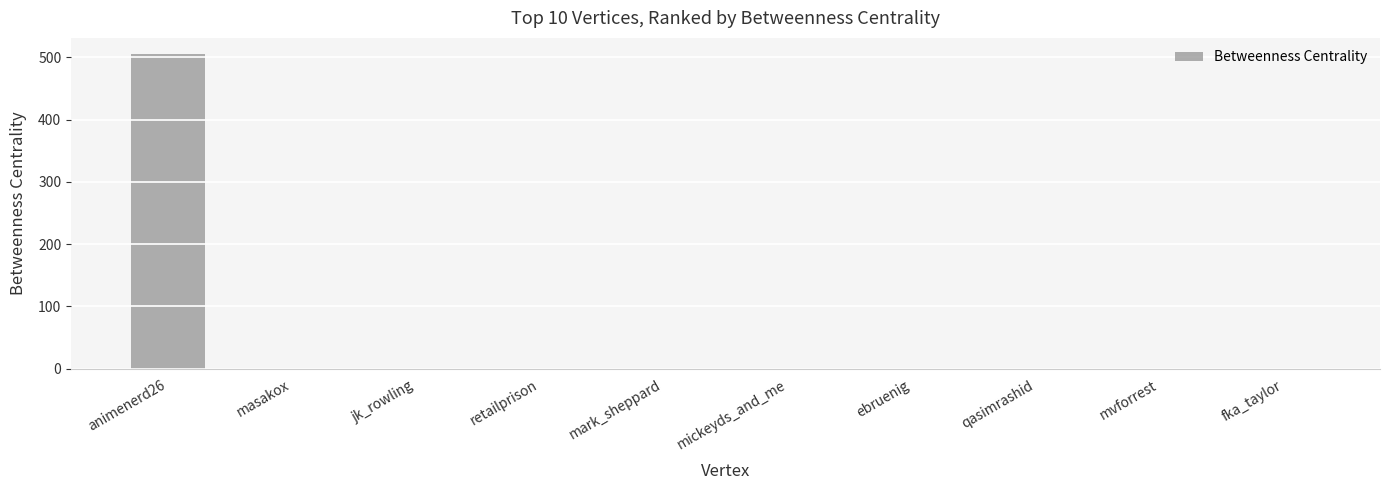

True or false: the data shows 220 at retailprison.

False